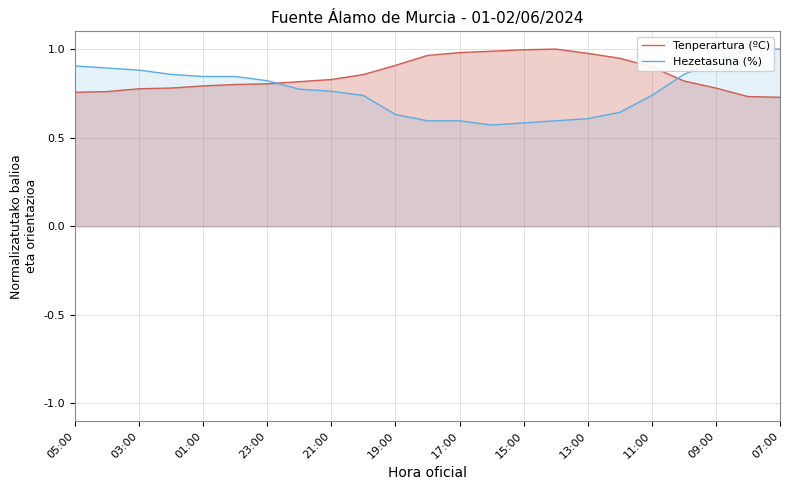

True or false: Tenperartura (ºC) has a value of 0.8 at 23:00.

True